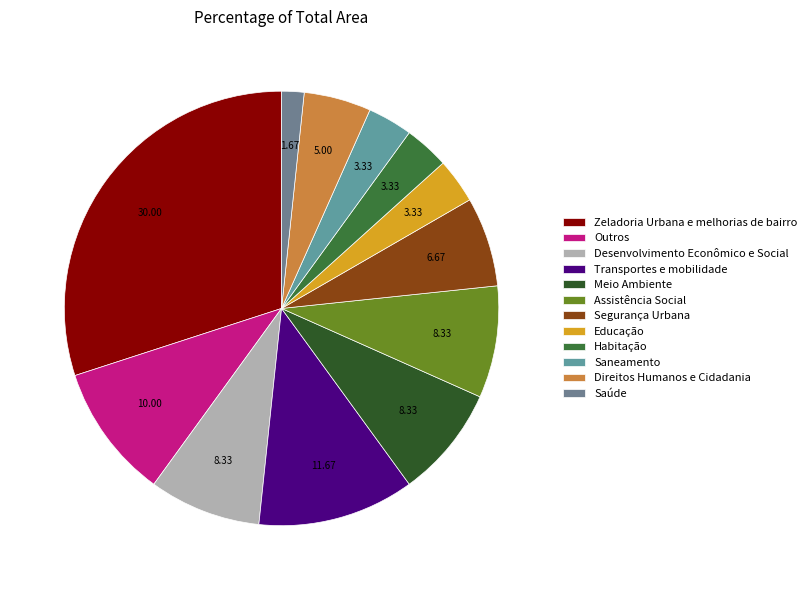

How many segments does this pie chart have?

12